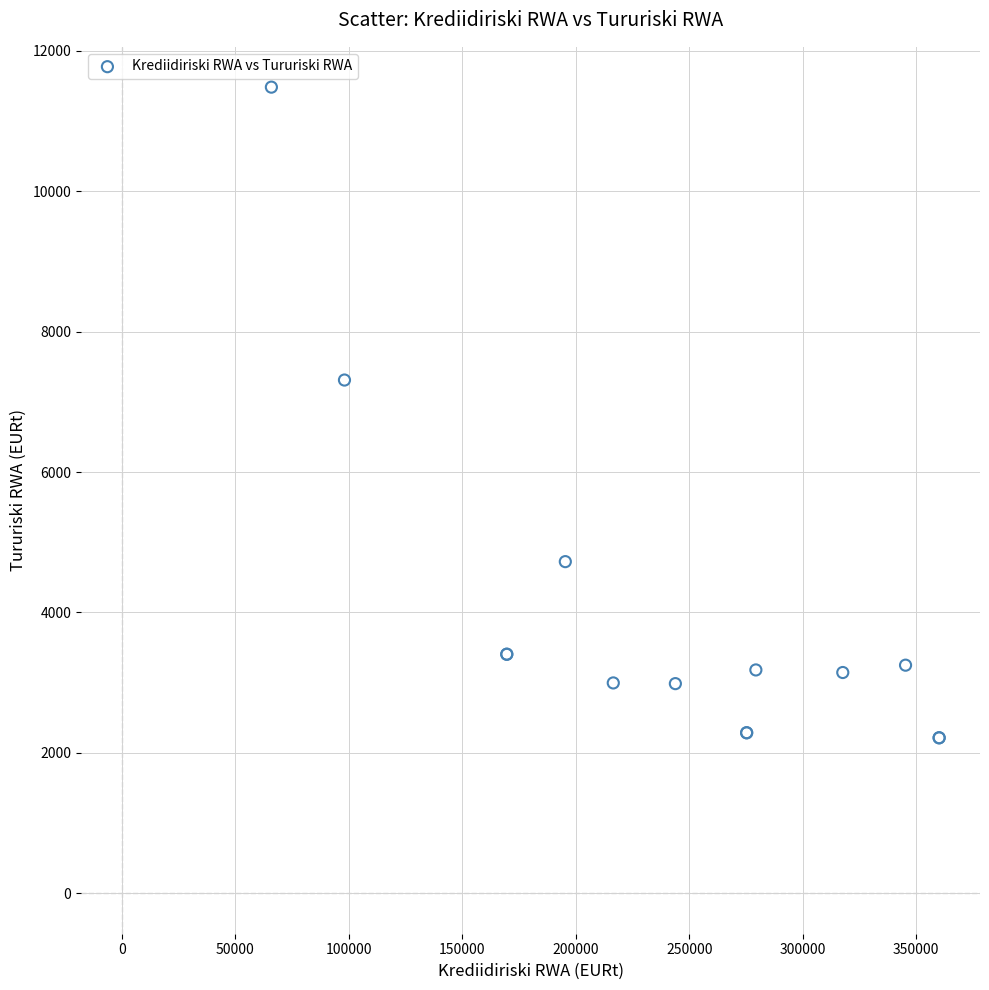

What Y value in the scatter plot is closest to 6848?

7310.0